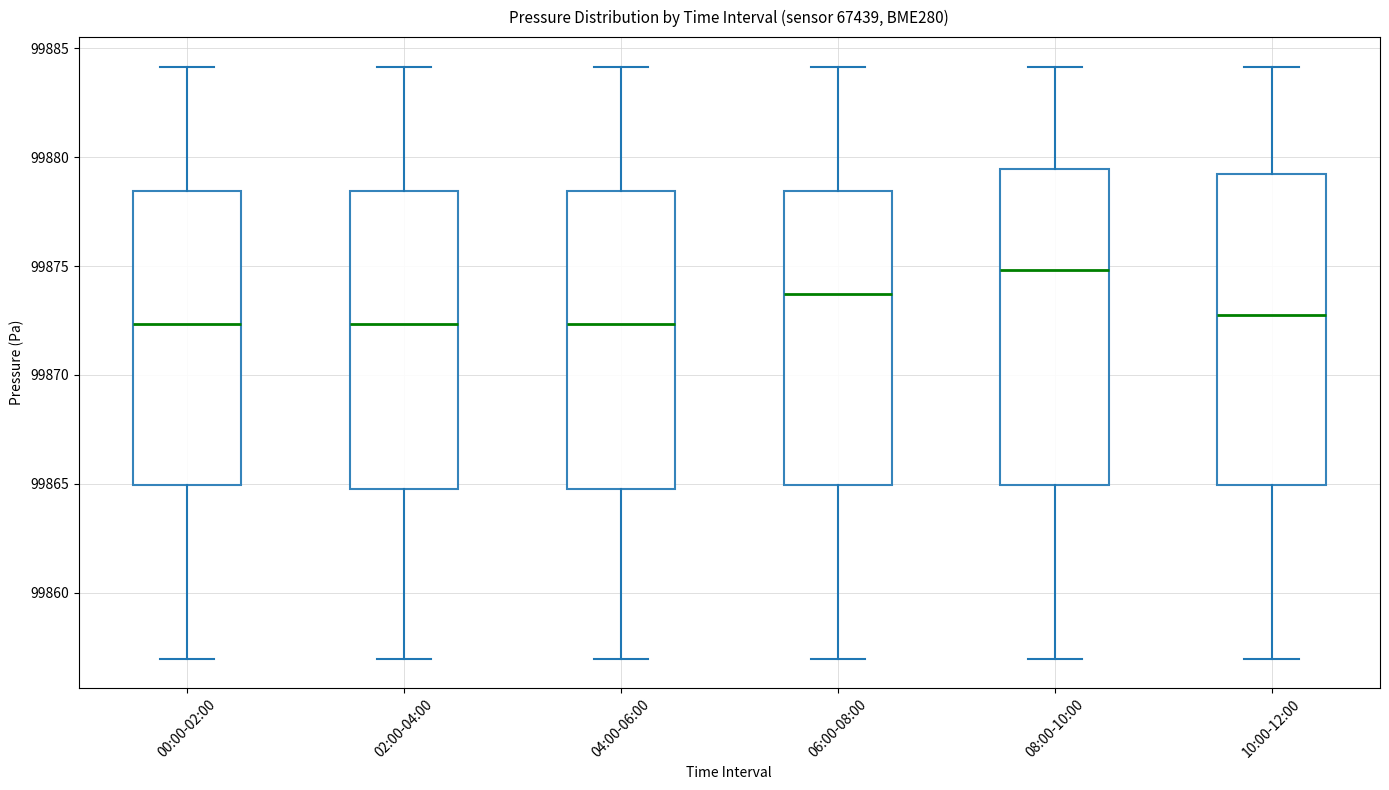

Reading left to right, read every box against the y-axis: the position of its median line, the range the box covers, and the ends of its whiskers. The values are not printed on the chart, so give them approximately, as read against the axis.

00:00-02:00: median 99872.5, box 99865.0 to 99878.5, whiskers 99857.0 to 99884.0
02:00-04:00: median 99872.5, box 99865.0 to 99878.5, whiskers 99857.0 to 99884.0
04:00-06:00: median 99872.5, box 99865.0 to 99878.5, whiskers 99857.0 to 99884.0
06:00-08:00: median 99873.5, box 99865.0 to 99878.5, whiskers 99857.0 to 99884.0
08:00-10:00: median 99875.0, box 99865.0 to 99879.5, whiskers 99857.0 to 99884.0
10:00-12:00: median 99872.5, box 99865.0 to 99879.0, whiskers 99857.0 to 99884.0